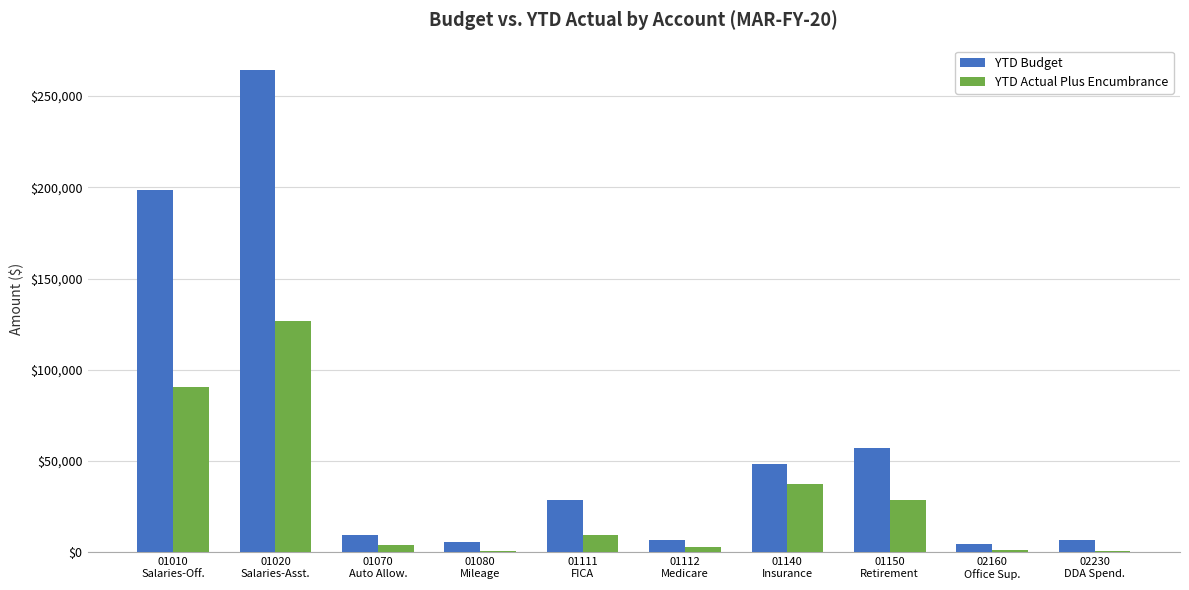

What is the maximum value shown in the chart?

264428.0